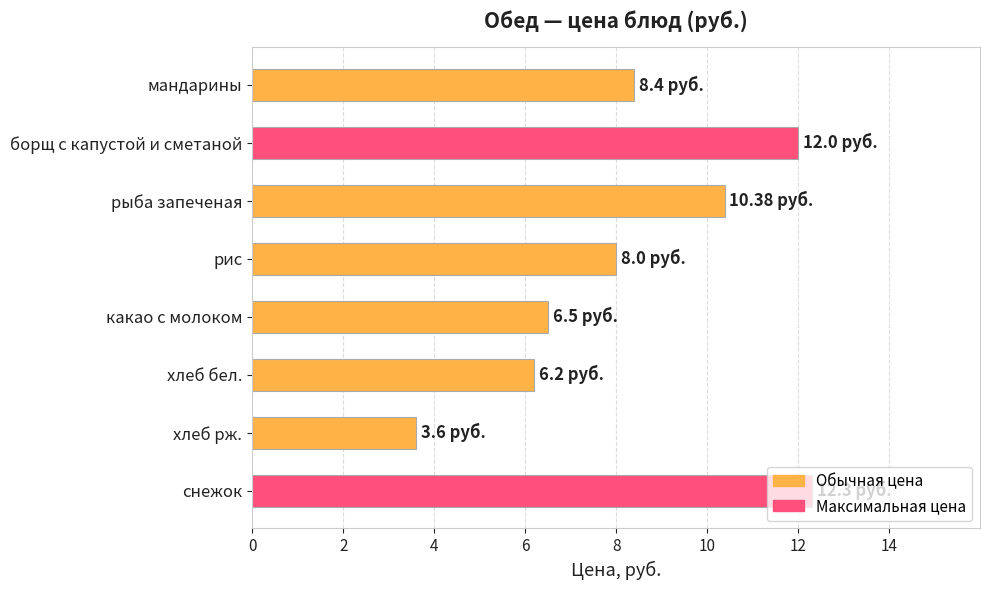

What is the difference between the maximum and minimum values?

8.7